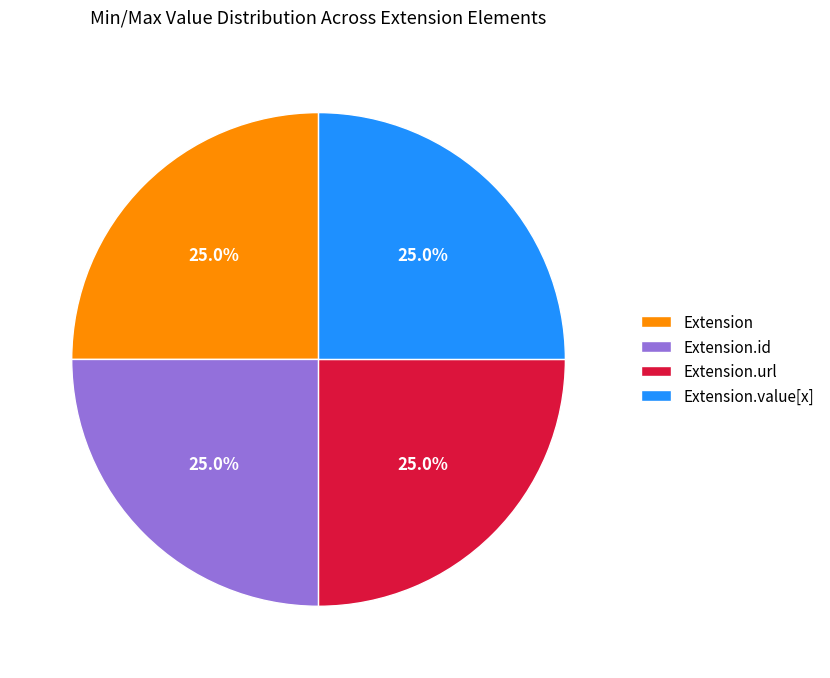

Approximately how many times larger is the value at Extension.id compared to Extension?

1.0